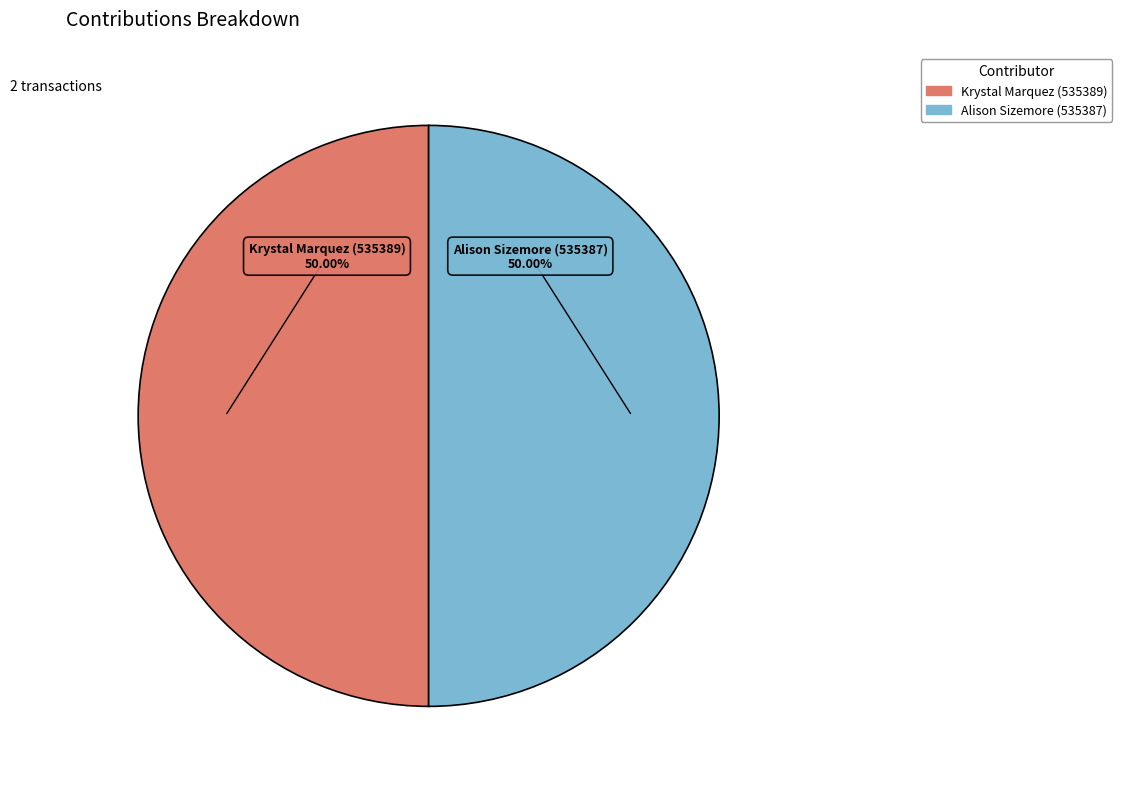

To the nearest percent, what is the average slice percentage?

50%